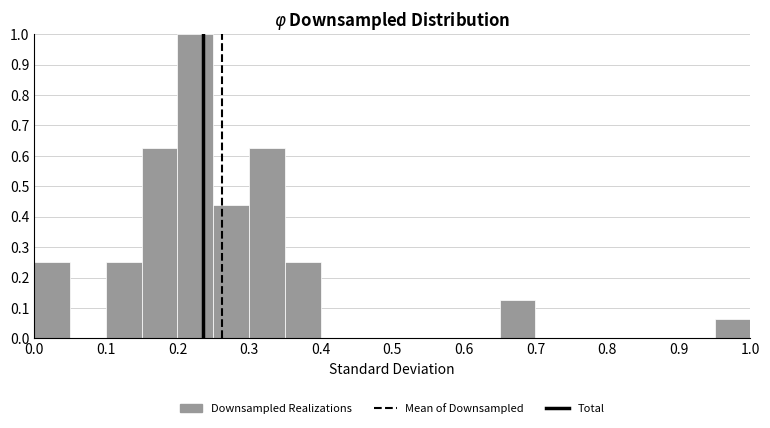

Reading left to right, transcribe this chart: for each bar, give the range it covers on the x-axis and its height. The values are not printed on the chart, so give them approximately, as read against the axis.

0.00 to 0.05: 0.25
0.05 to 0.10: 0
0.10 to 0.15: 0.25
0.15 to 0.20: 0.63
0.20 to 0.25: 1.00
0.25 to 0.30: 0.44
0.30 to 0.35: 0.63
0.35 to 0.40: 0.25
0.40 to 0.45: 0
0.45 to 0.50: 0
0.50 to 0.55: 0
0.55 to 0.60: 0
0.60 to 0.65: 0
0.65 to 0.70: 0.13
0.70 to 0.75: 0
0.75 to 0.80: 0
0.80 to 0.85: 0
0.85 to 0.90: 0
0.90 to 0.95: 0
0.95 to 1.00: 0.06